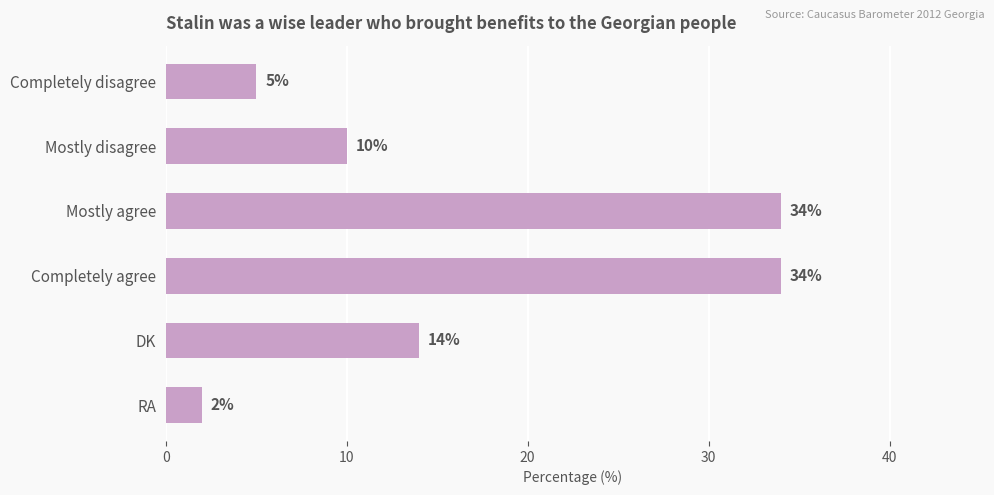

Is it true that the value at Mostly agree is 34?

True